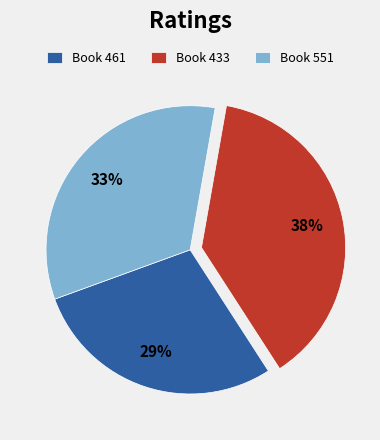

Which category has the biggest portion of the pie?

Book 433